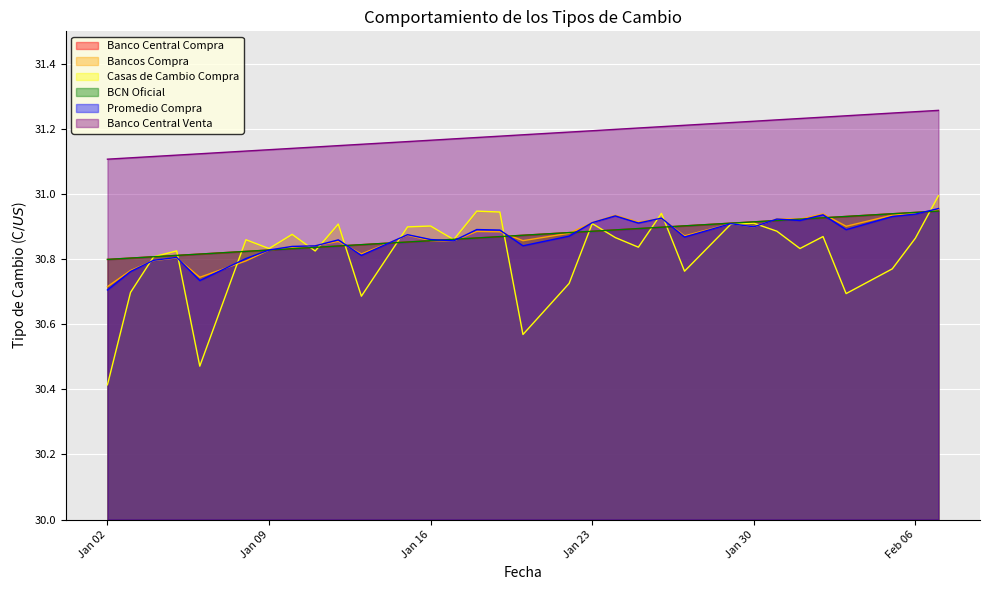

Is it true that Banco Central Compra equals 52.6 at 2018-01-05?

False